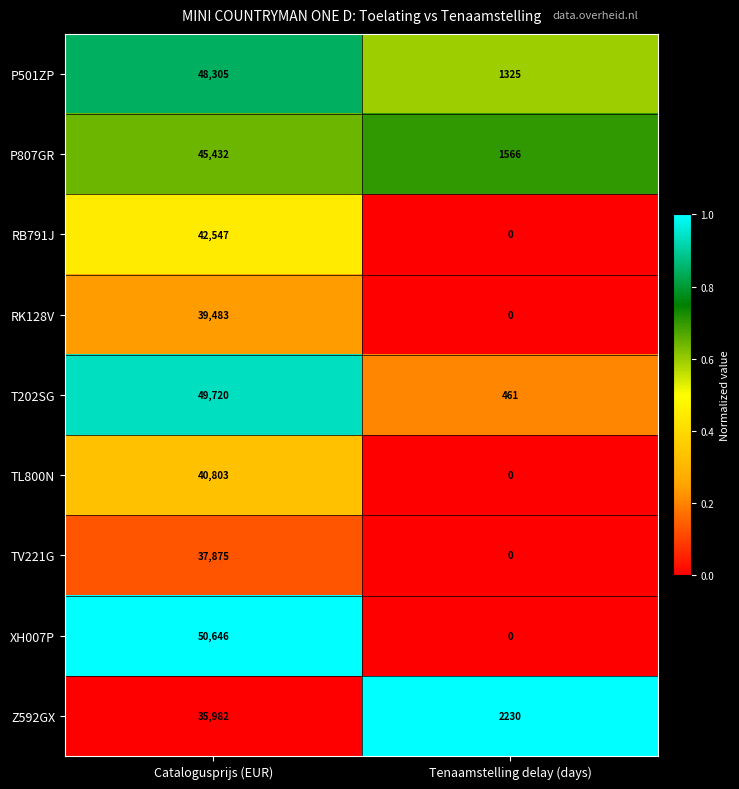

Which category has the lowest value across all series?

Tenaamstelling delay (days)